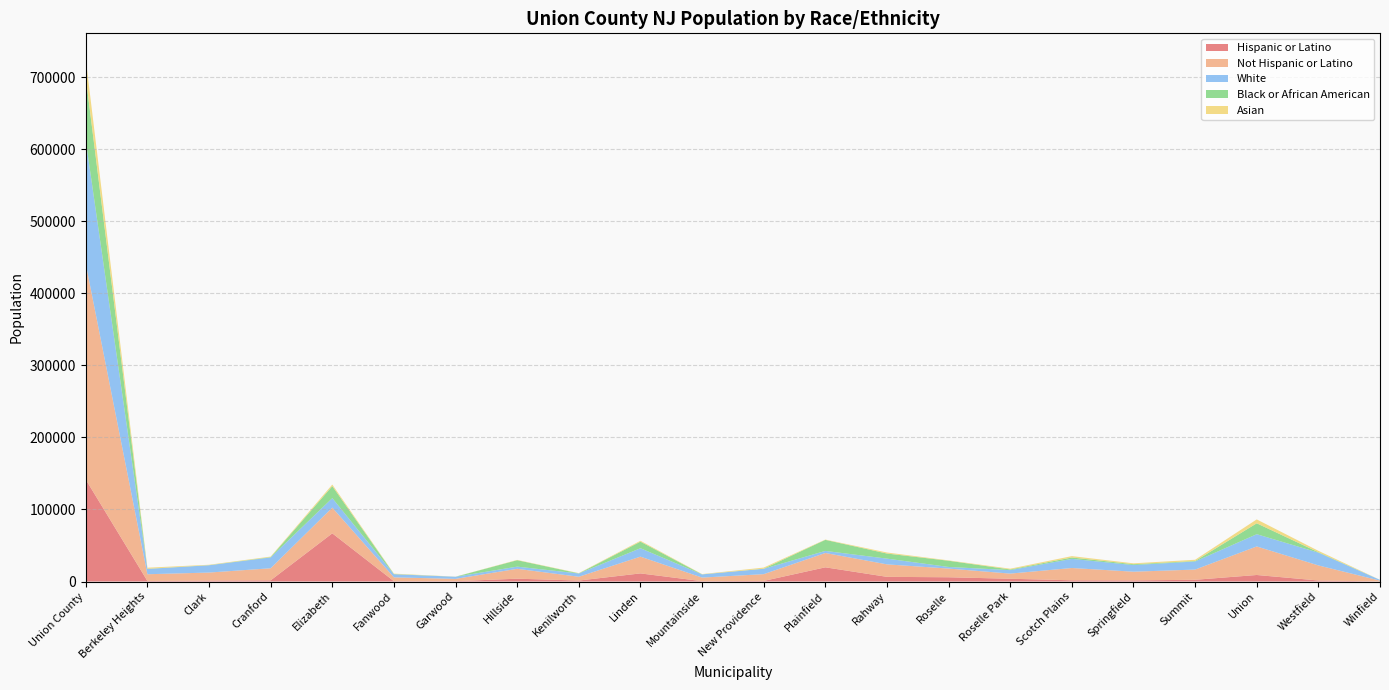

Reading left to right, list all the values displayed in this chart.

Hispanic or Latino: Union County=141485	Berkeley Heights=778	Clark=1331	Cranford=1659	Elizabeth=66860	Fanwood=444	Garwood=451	Hillside=3918	Kenilworth=1350	Linden=11266	Mountainside=456	New Providence=829	Plainfield=19703	Rahway=6481	Roselle=5903	Roselle Park=3832	Scotch Plains=1698	Springfield=1552	Summit=2399	Union=9057	Westfield=1419	Winfield=99
Not Hispanic or Latino: Union County=299371	Berkeley Heights=9319	Clark=11093	Cranford=16732	Elizabeth=35677	Fanwood=5337	Garwood=3212	Hillside=13706	Kenilworth=5269	Linden=23248	Mountainside=5001	New Providence=9387	Plainfield=19878	Rahway=17324	Roselle=12061	Roselle Park=7148	Scotch Plains=17062	Springfield=12074	Summit=14183	Union=39617	Westfield=20932	Winfield=1111
White: Union County=170765	Berkeley Heights=7384	Clark=10107	Cranford=15000	Elizabeth=13206	Fanwood=4325	Garwood=2934	Hillside=3032	Kenilworth=4517	Linden=11689	Mountainside=4414	New Providence=7411	Plainfield=2890	Rahway=7961	Roselle=2243	Roselle Park=4837	Scotch Plains=12668	Springfield=9213	Summit=11192	Union=17001	Westfield=17692	Winfield=1049
Black or African American: Union County=87934	Berkeley Heights=196	Clark=192	Cranford=519	Elizabeth=16663	Fanwood=303	Garwood=54	Hillside=8916	Kenilworth=173	Linden=9118	Mountainside=106	New Providence=191	Plainfield=15342	Rahway=7071	Roselle=8621	Roselle Park=912	Scotch Plains=1910	Springfield=1180	Summit=705	Union=15119	Westfield=633	Winfield=10
Asian: Union County=25018	Berkeley Heights=1479	Clark=537	Cranford=698	Elizabeth=2165	Fanwood=530	Garwood=112	Hillside=437	Kenilworth=349	Linden=1225	Mountainside=346	New Providence=1531	Plainfield=419	Rahway=1418	Roselle=499	Roselle Park=1067	Scotch Plains=1915	Springfield=1223	Summit=1721	Union=5396	Westfield=1945	Winfield=6